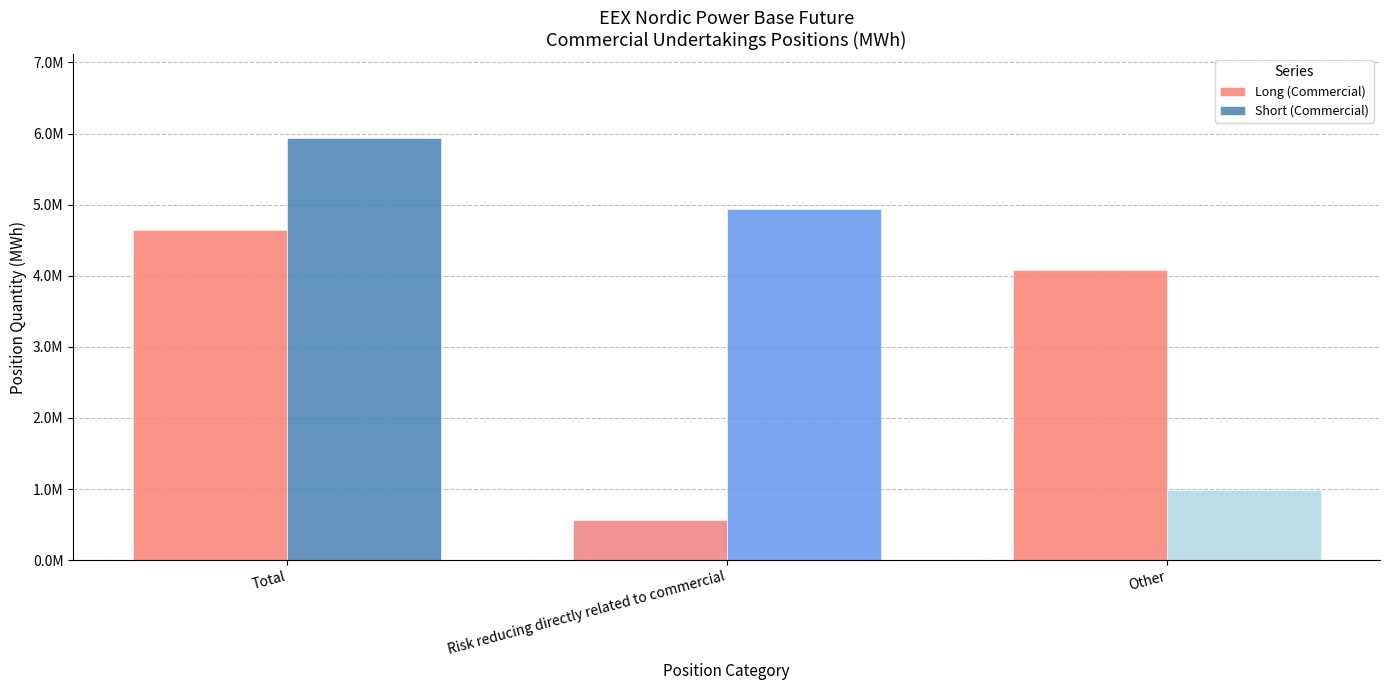

At which label is Long (Commercial) closest to 2601374?

Other